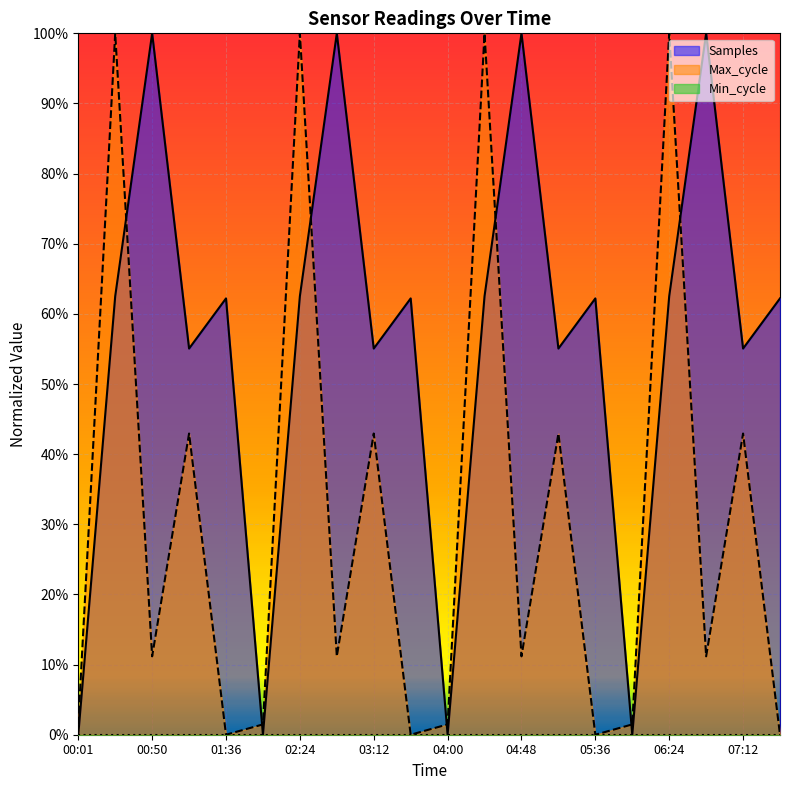

What position from the left is 01:14?

4